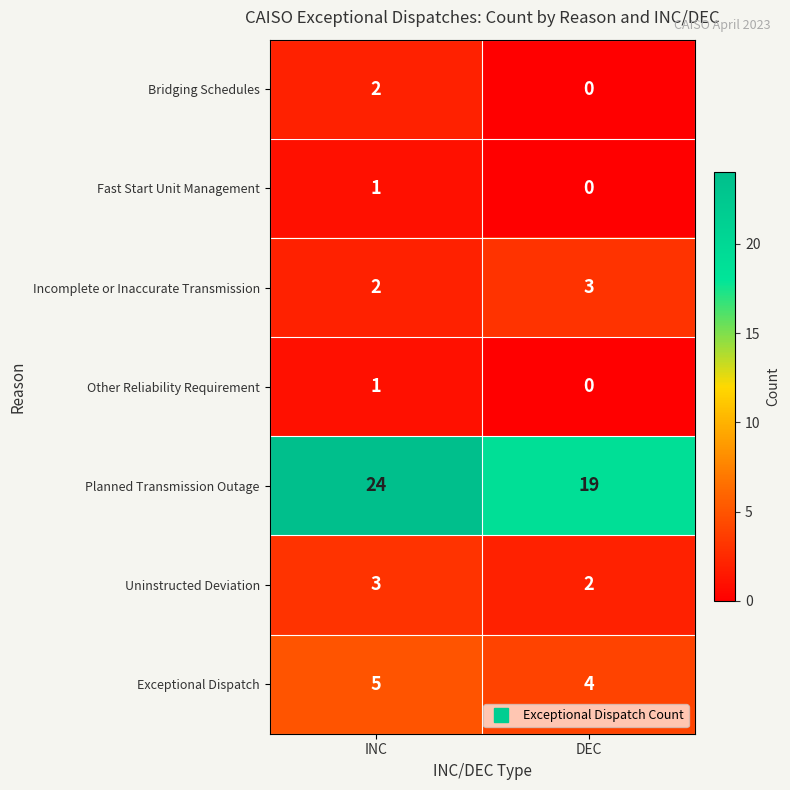

How many categories are shown in the chart?

2